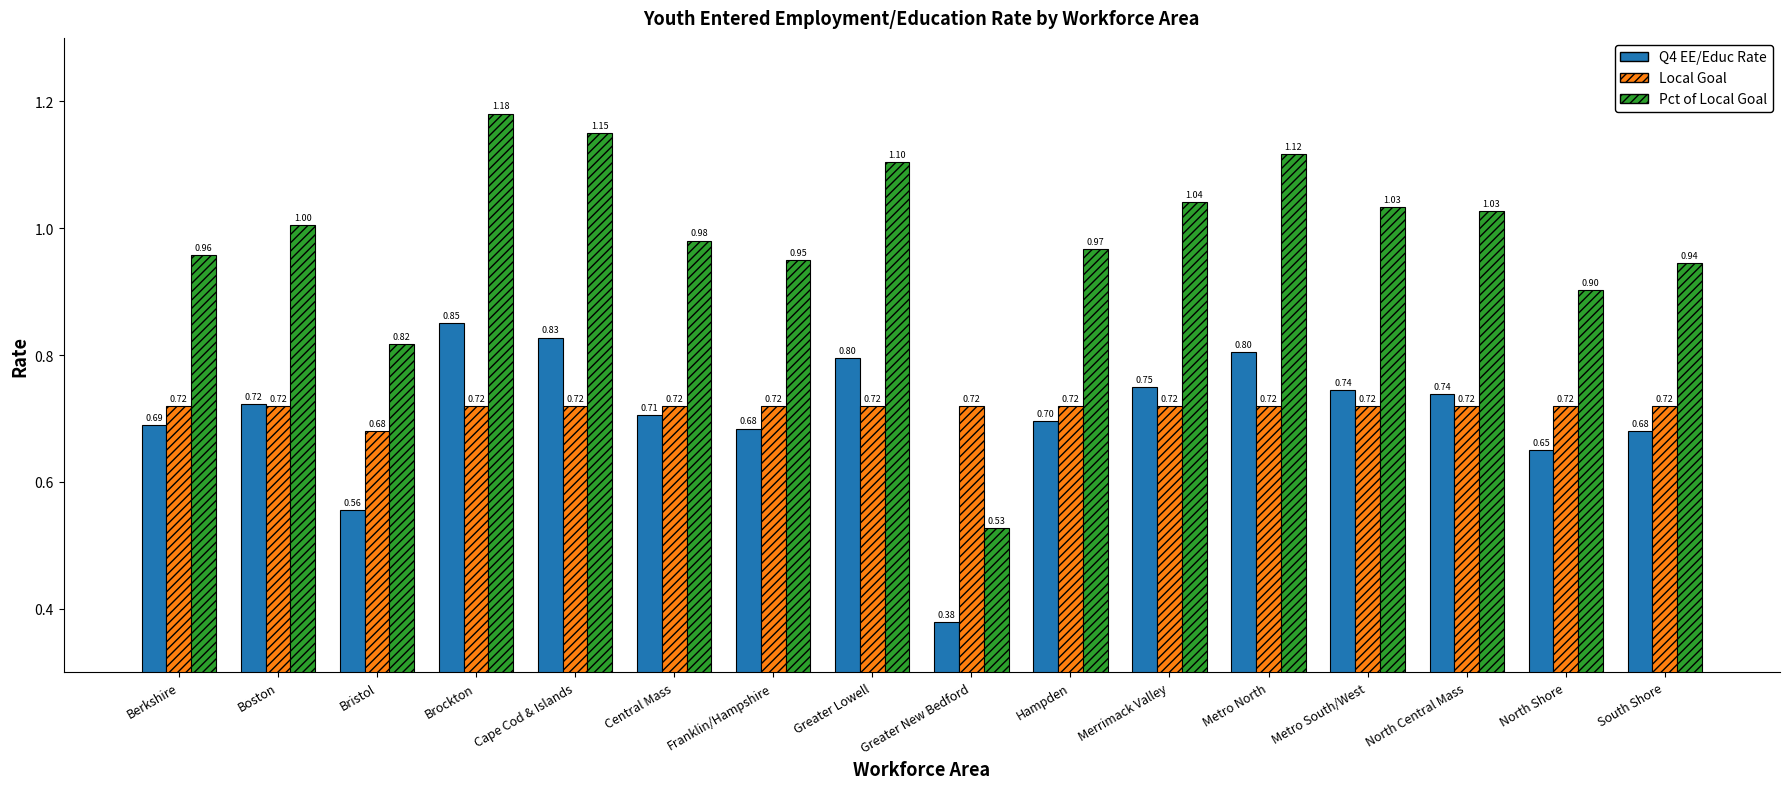

What position from the left is Franklin/Hampshire?

7